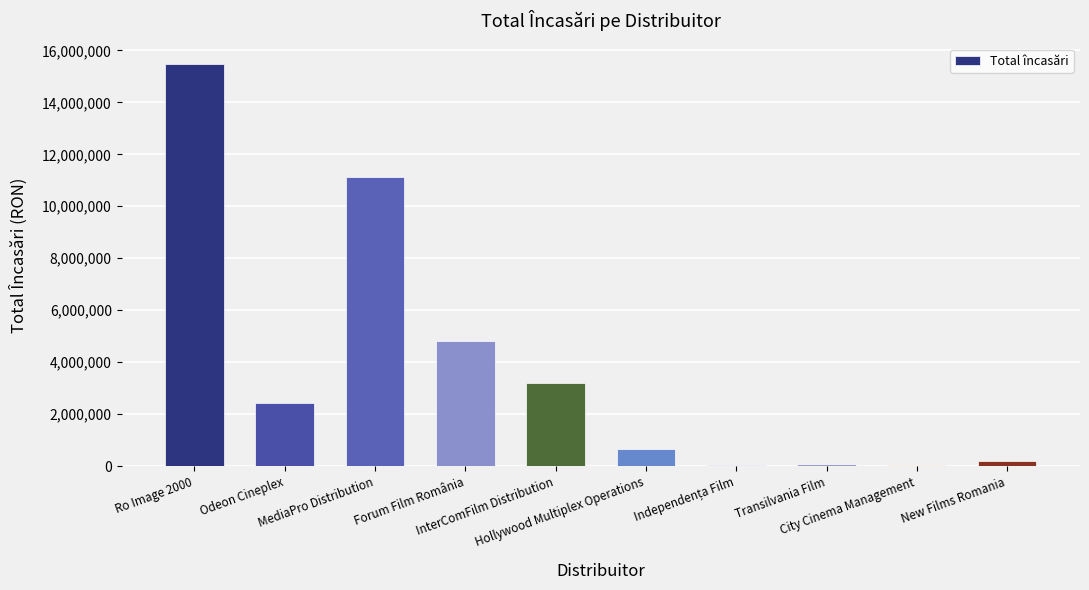

What is the maximum value shown in the chart?

15483099.1